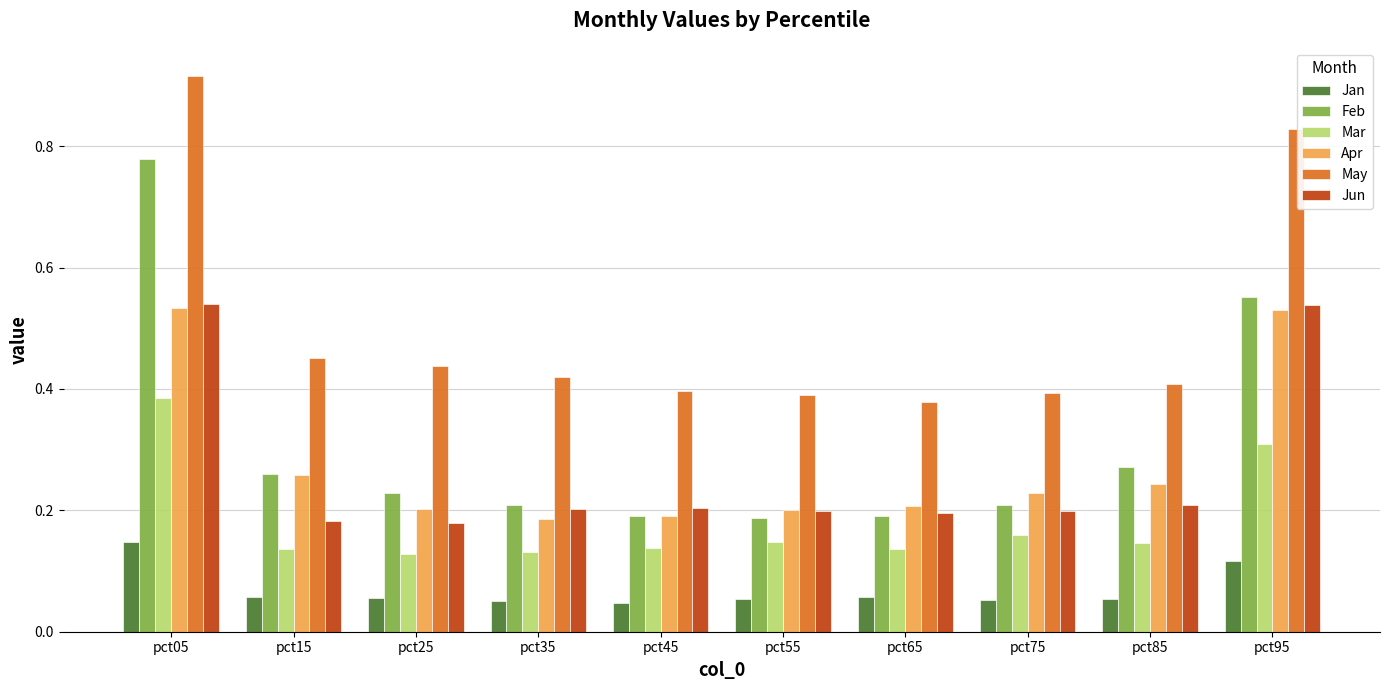

How many Apr values are between 0 and 1?

10